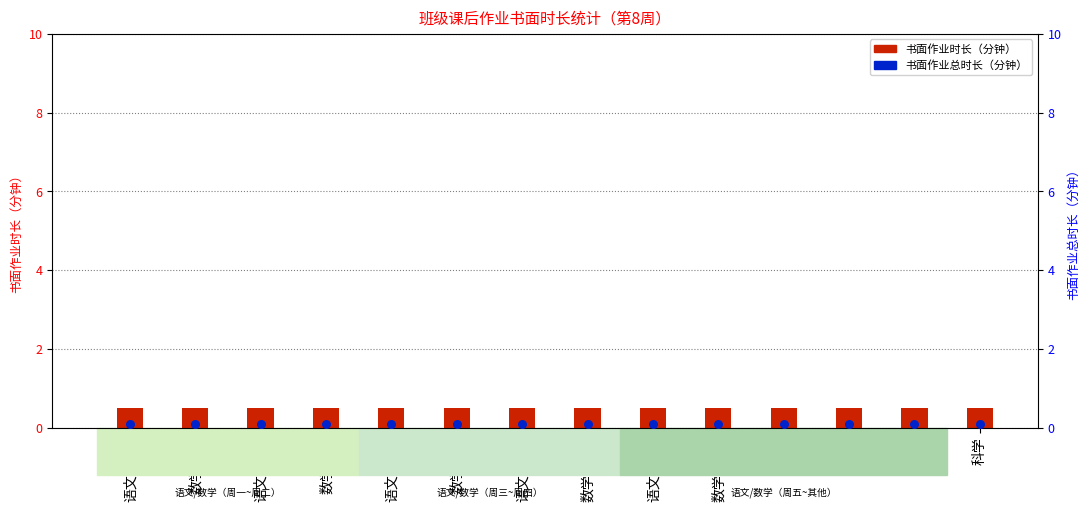

Which series has the widest spread of Y values?

书面作业时长